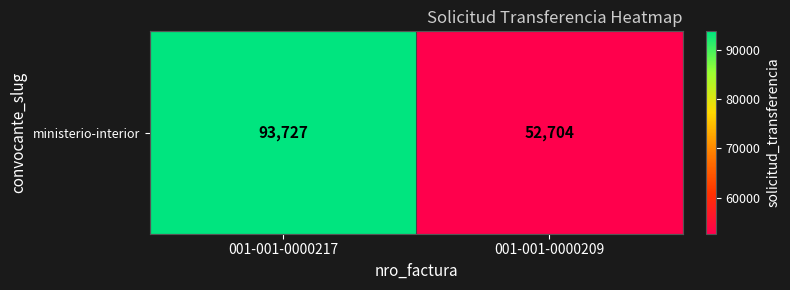

How many distinct data groups are displayed?

1